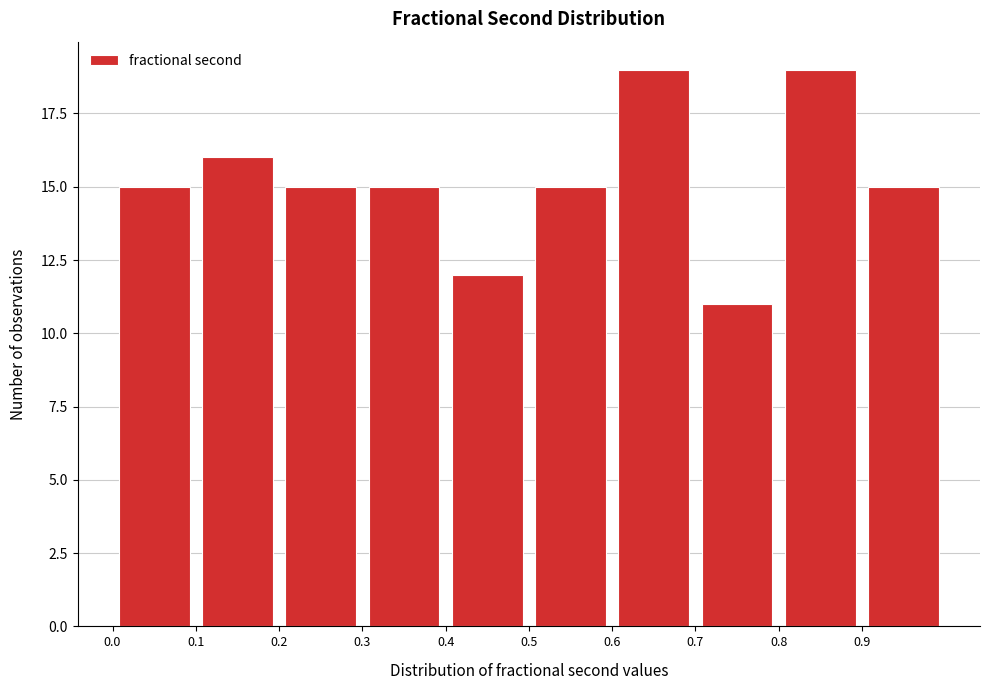

Reading left to right, list every bar in this chart as the range it spans on the x-axis followed by its height. The values are not printed on the chart, so give them approximately, as read against the axis.

0.0 to 0.1: 15
0.1 to 0.2: 16
0.2 to 0.3: 15
0.3 to 0.4: 15
0.4 to 0.5: 12
0.5 to 0.6: 15
0.6 to 0.7: 19
0.7 to 0.8: 11
0.8 to 0.9: 19
0.9 to 1.0: 15